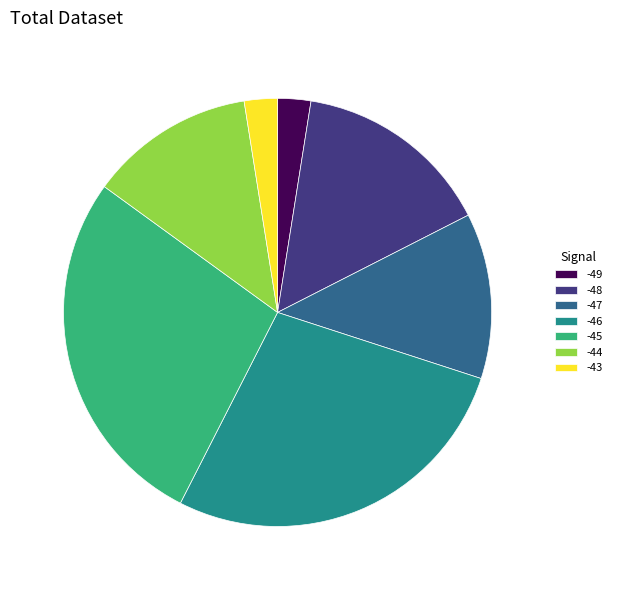

Is -46 the majority of the pie?

No